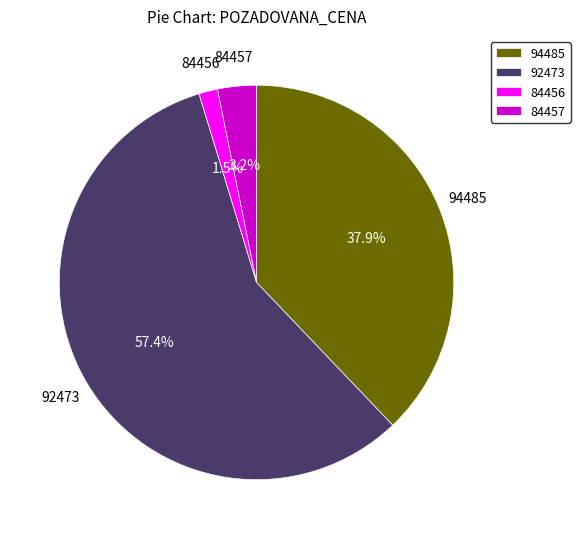

How many segments does this pie chart have?

4